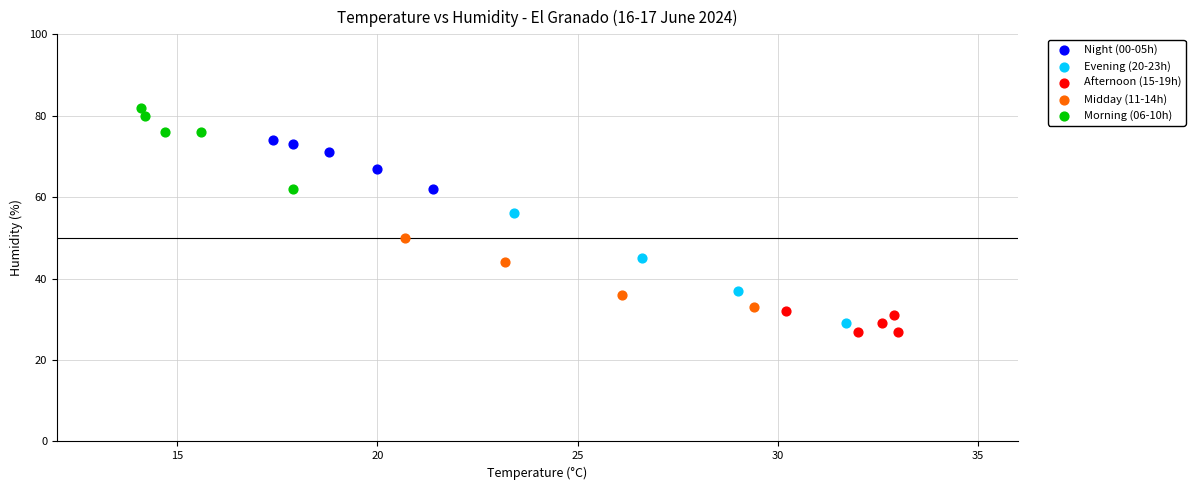

What are all the series names shown in the legend?

Night (00-05h), Evening (20-23h), Afternoon (15-19h), Midday (11-14h), Morning (06-10h)